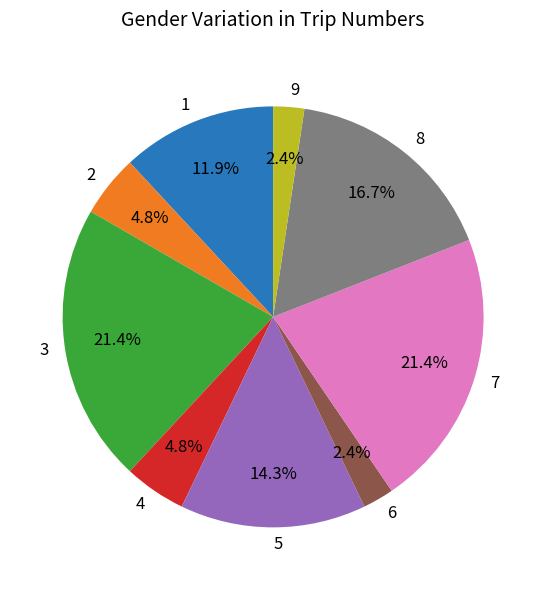

Count the number of slices in the pie.

9